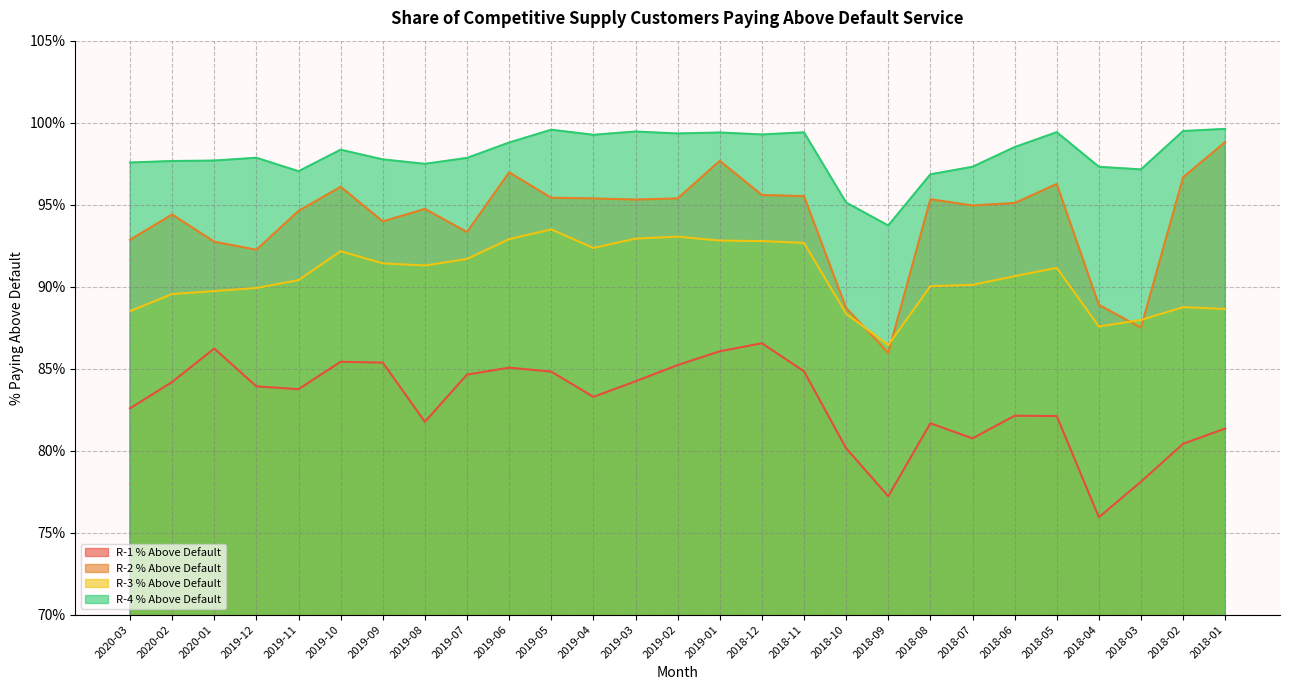

Which label corresponds to the smallest value in the chart?

2018-04